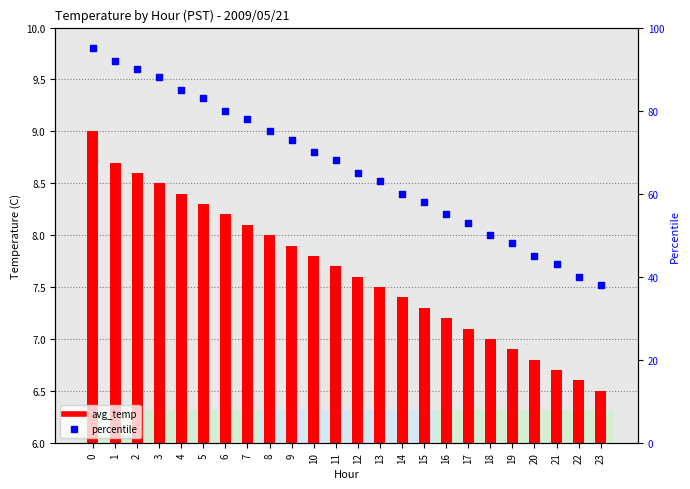

Which series has the widest spread of Y values?

percentile